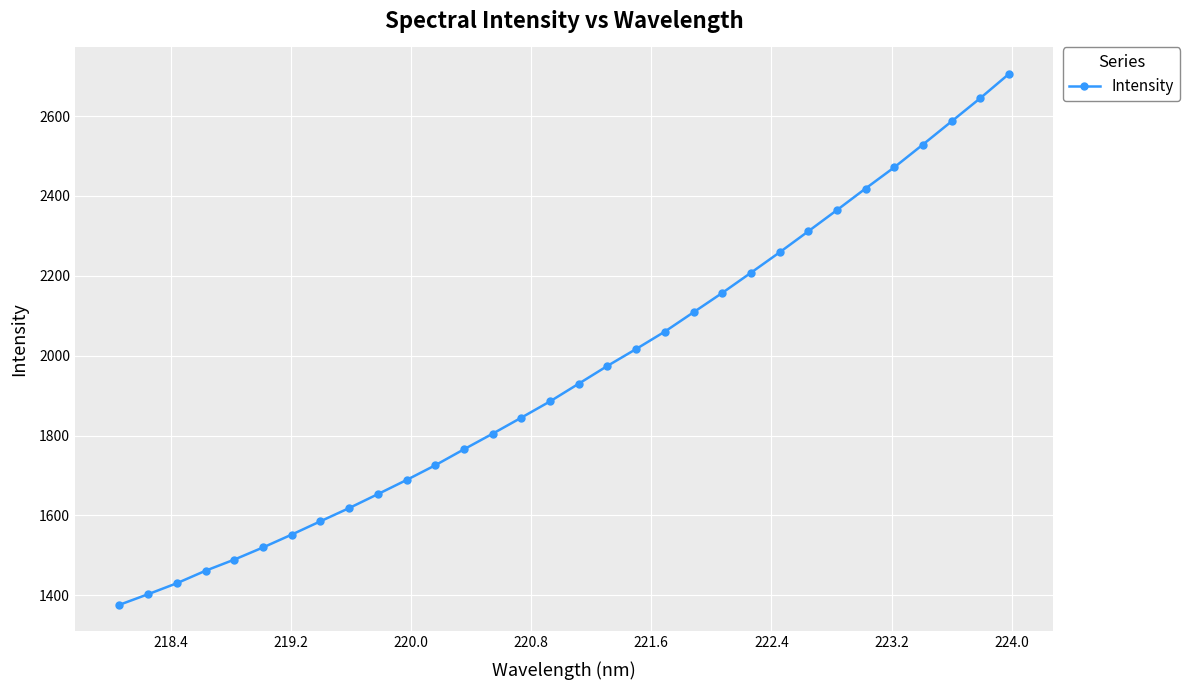

True or false: there are more than 1 points higher than both neighbors.

False